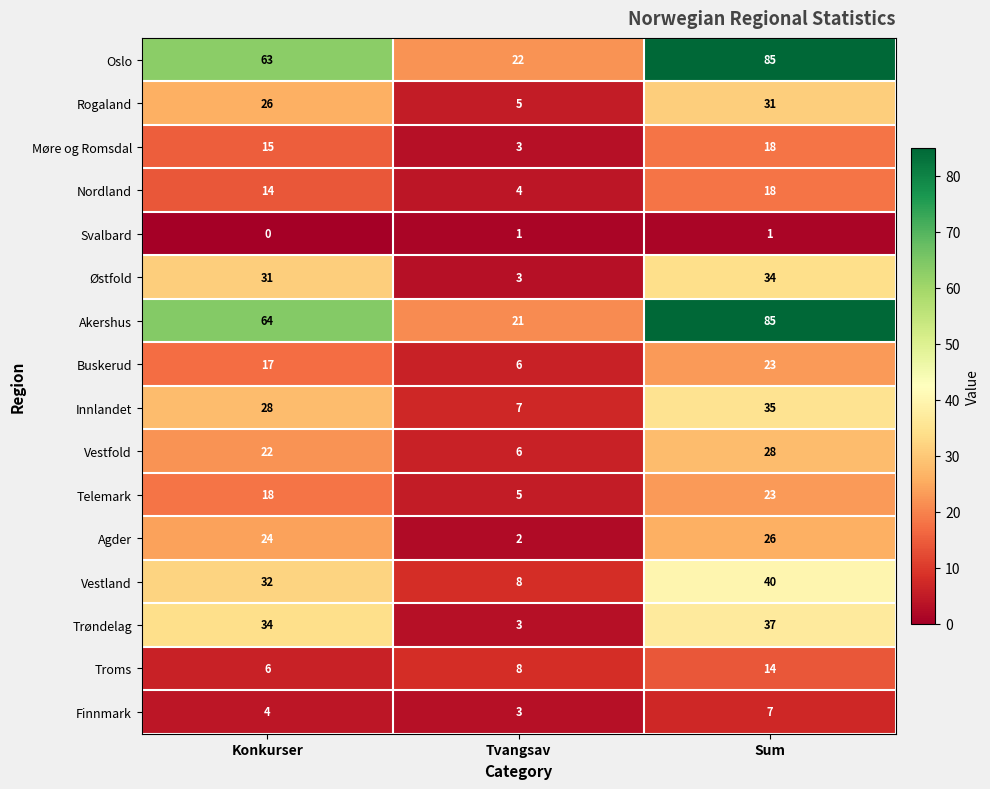

Rank the series at Konkurser from highest to lowest value.

Akershus, Oslo, Trøndelag, Vestland, Østfold, Innlandet, Rogaland, Agder, Vestfold, Telemark, Buskerud, Møre og Romsdal, Nordland, Troms, Finnmark, Svalbard